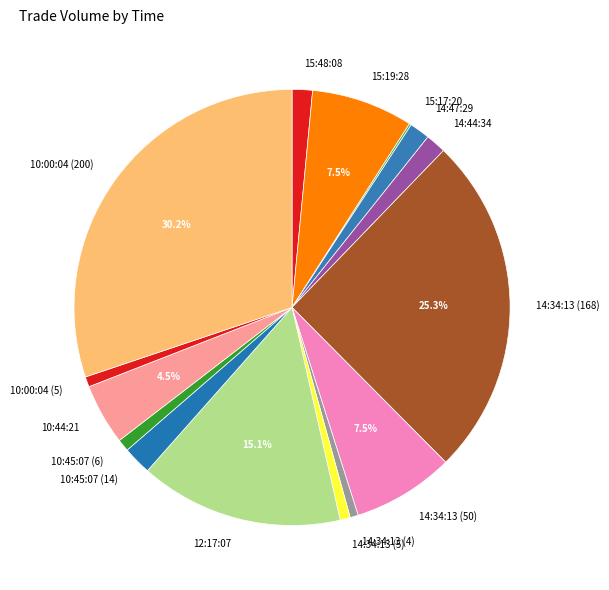

Between 10:44:21 and 10:45:07 (6), which is larger?

10:44:21